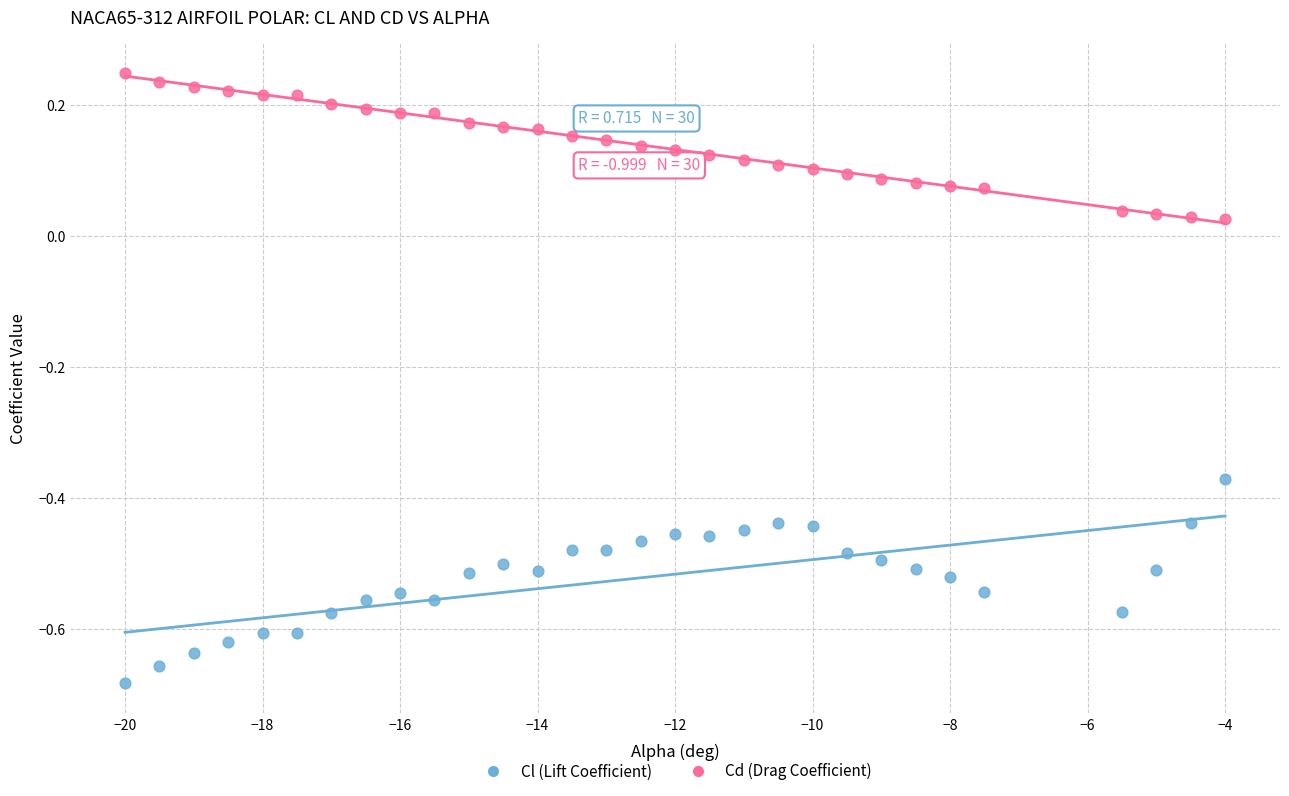

Across all data points, what is the range of Y values (max minus min)?

0.9